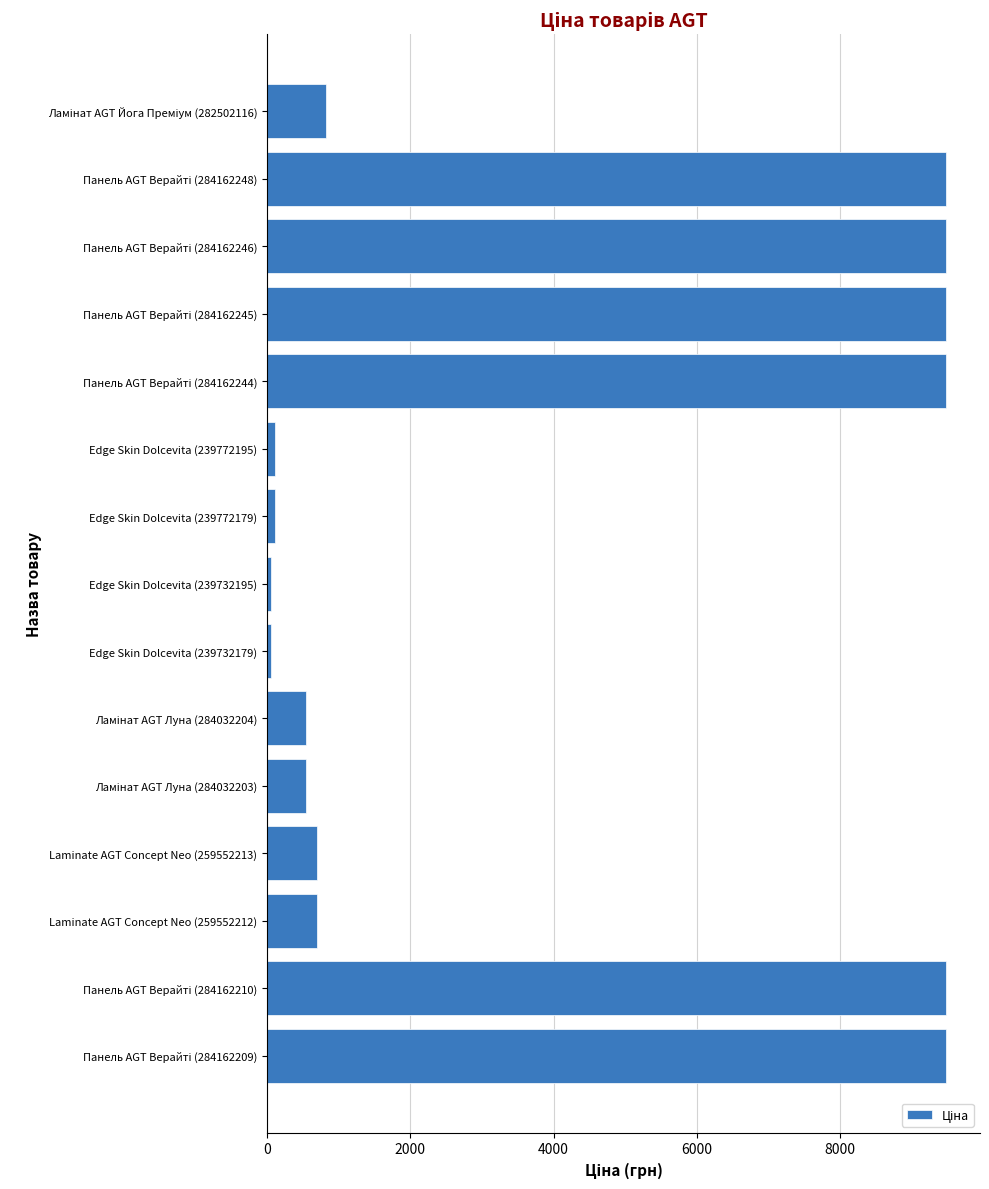

What is the difference between the maximum and minimum values?

9423.0